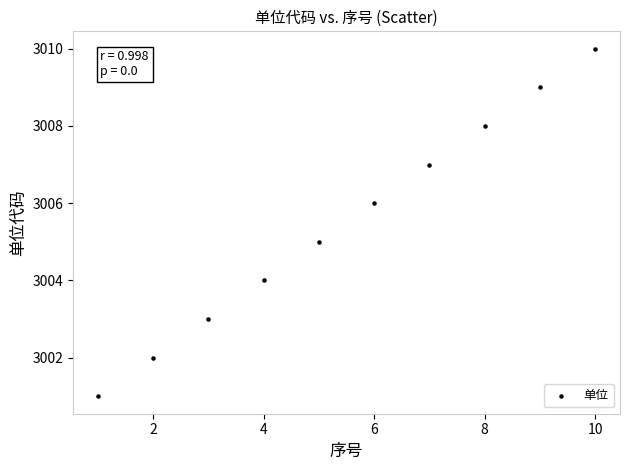

What is the range of X values (max minus min)?

9